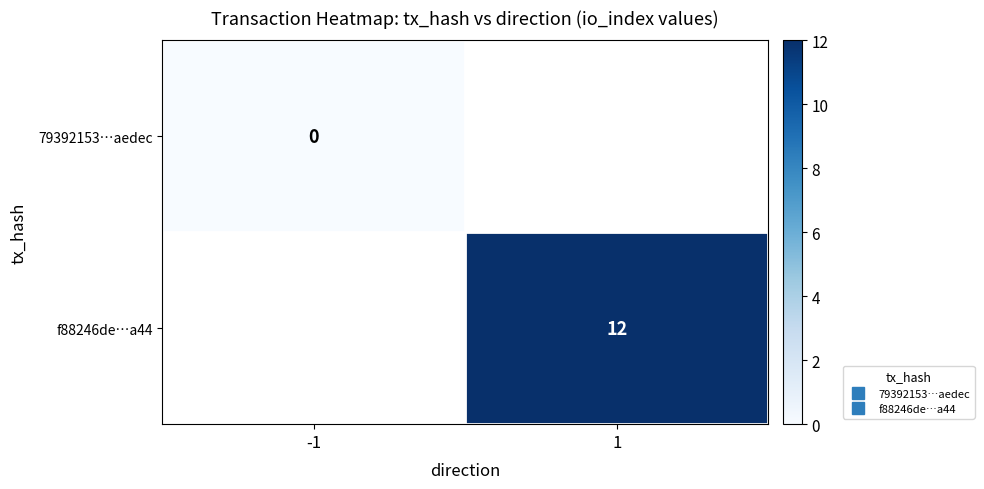

Which has a higher value, 1 or -1?

-1